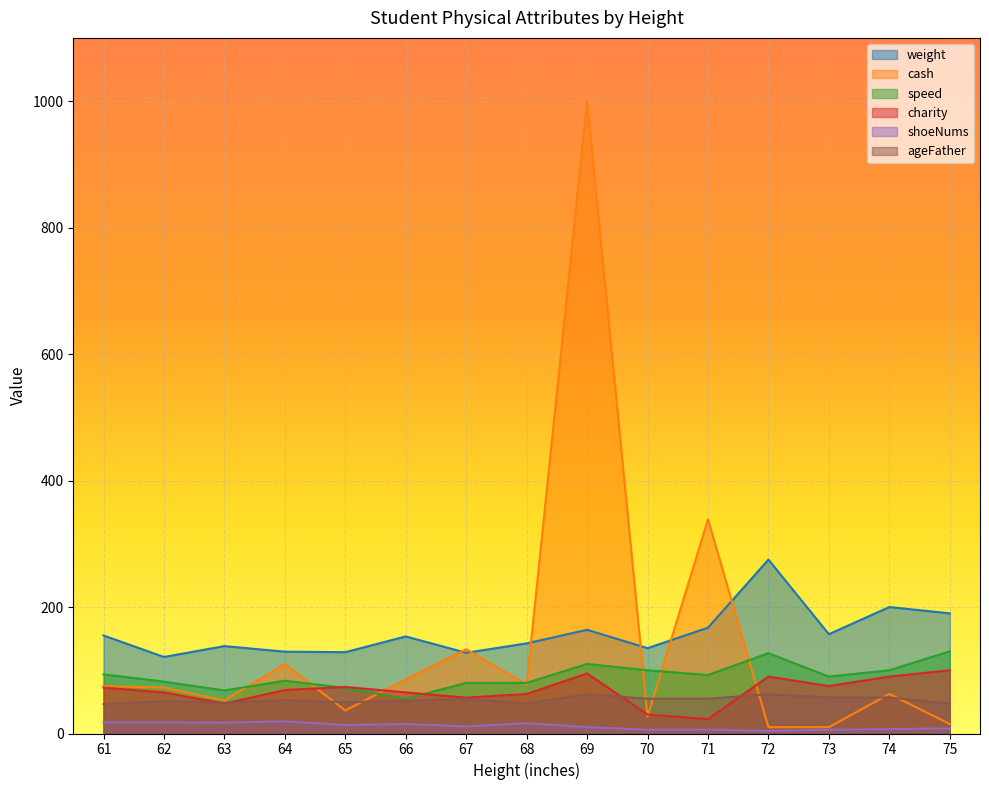

Between 65 and 69, which series saw the biggest shift?

cash